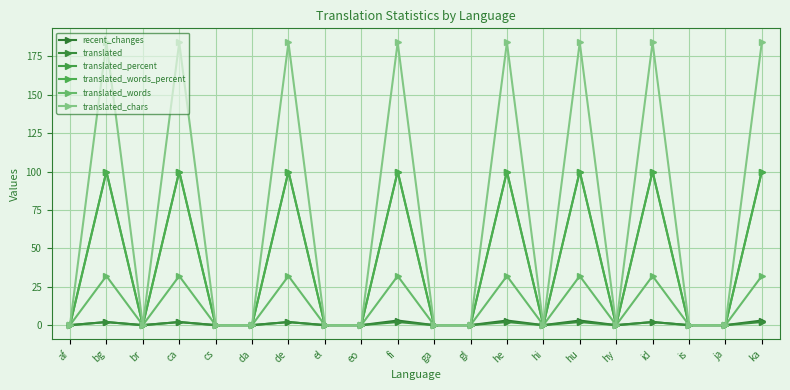

Which series has the widest spread of values?

translated_chars